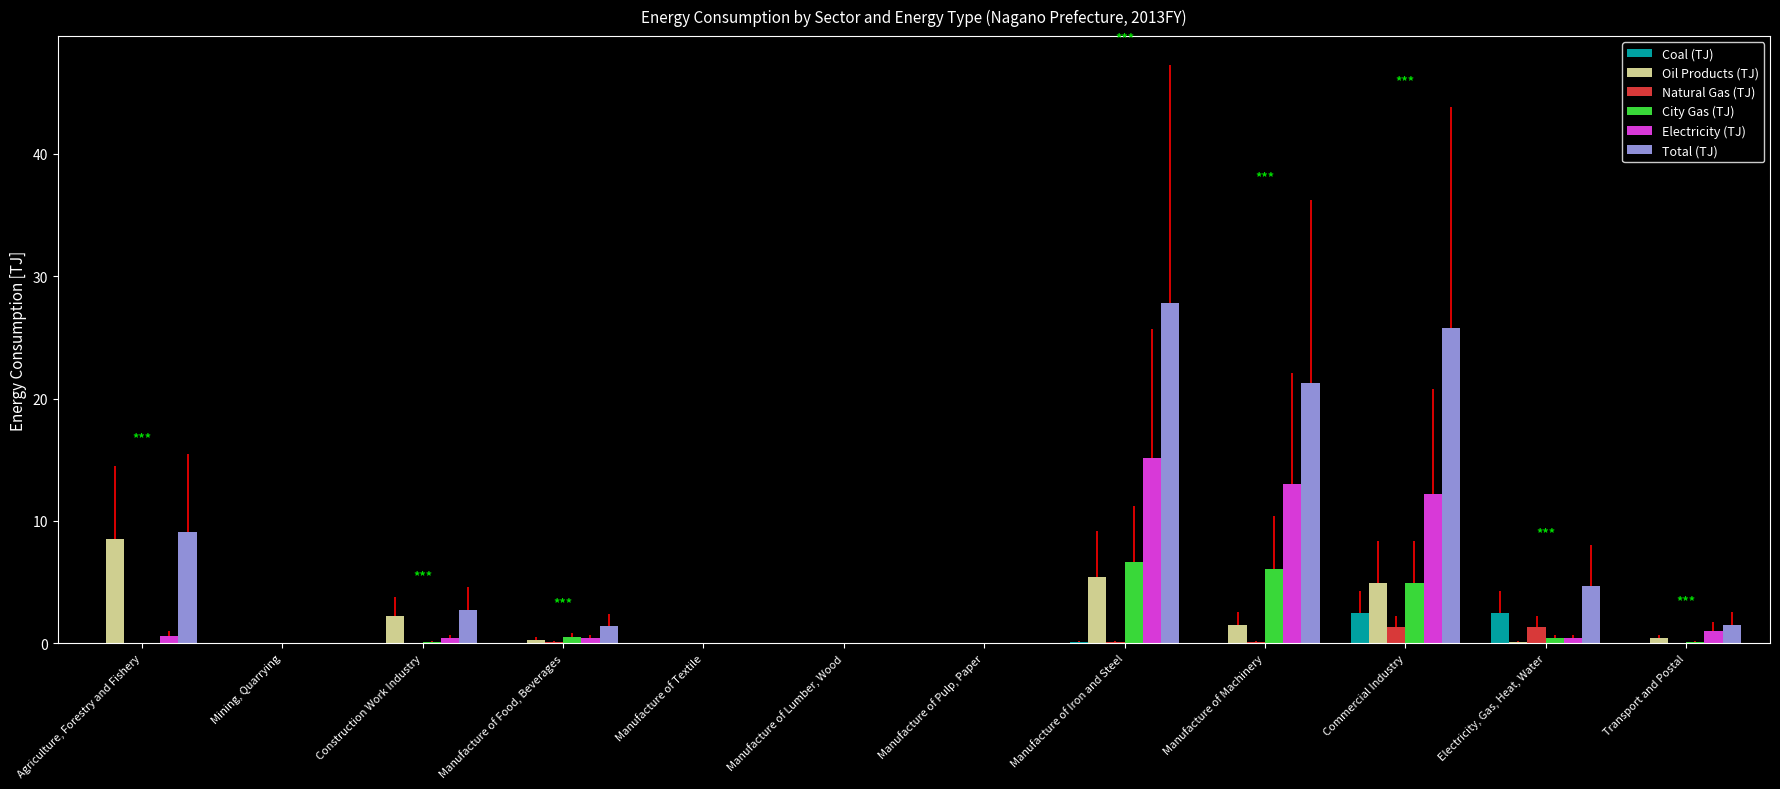

Which series changed the most between Mining, Quarrying and Manufacture of Machinery?

Total (TJ)